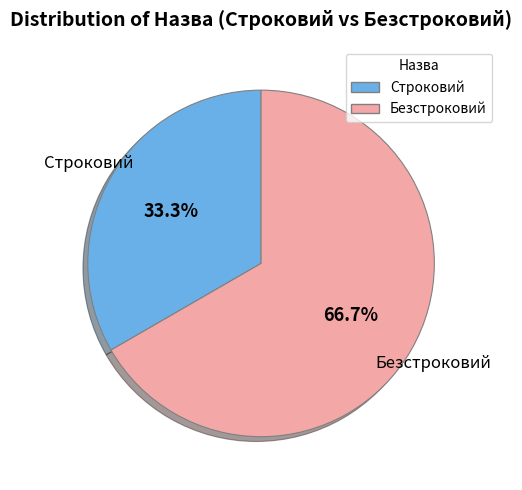

Between Строковий and Безстроковий, which is larger?

Безстроковий